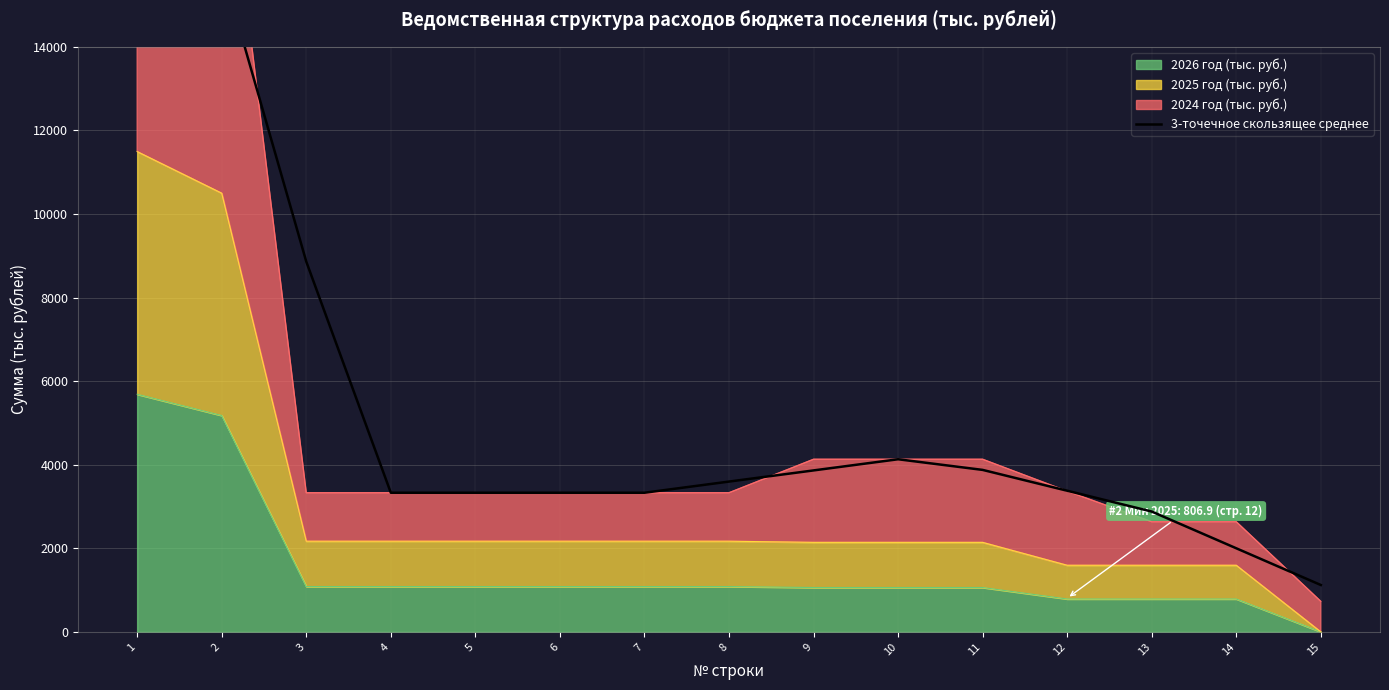

What is the difference between the values at 1 and 8?

11211.6